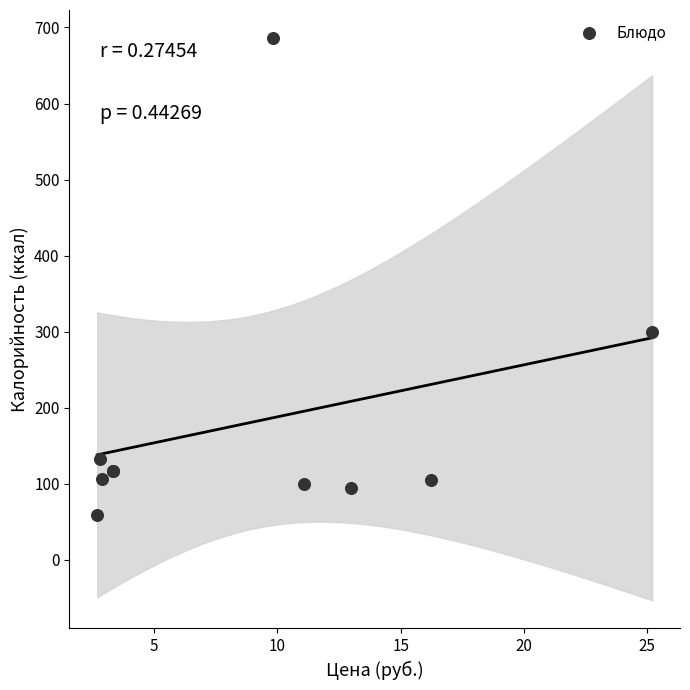

What Y value in the scatter plot is closest to 372?

299.0